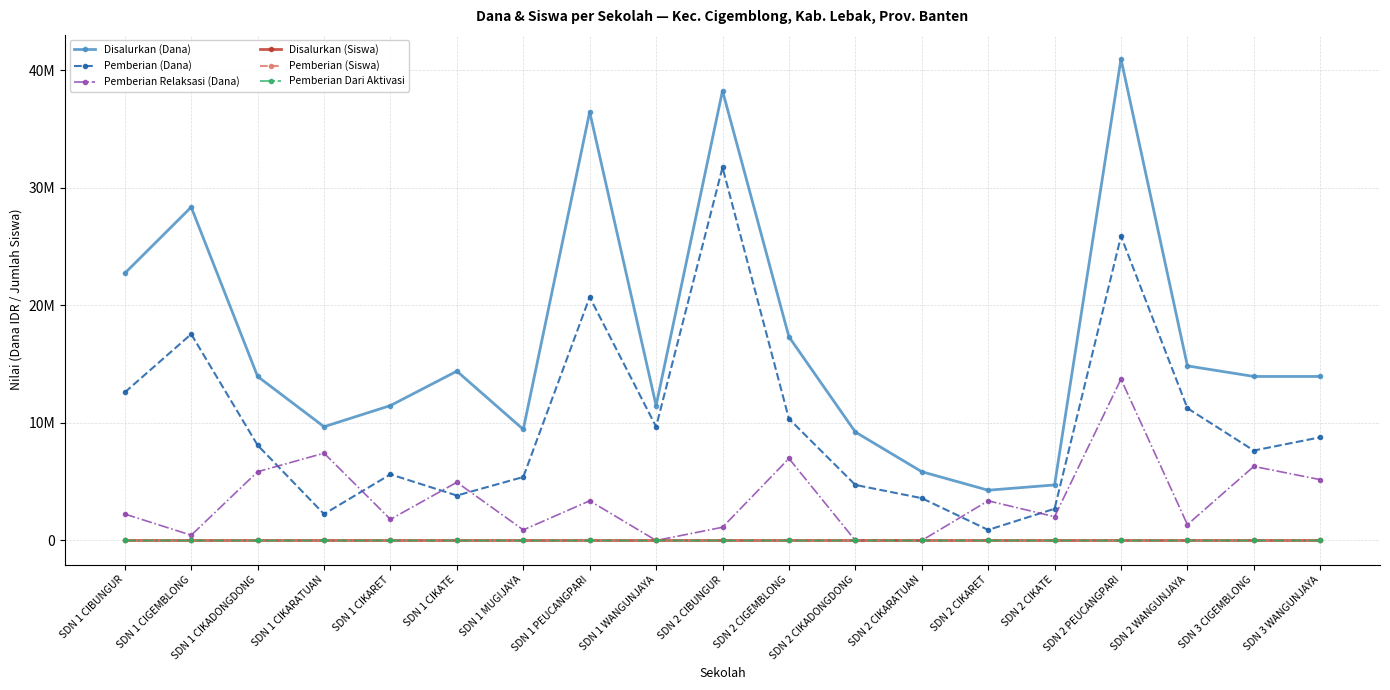

At how many categories does at least one series exceed 35999880?

3